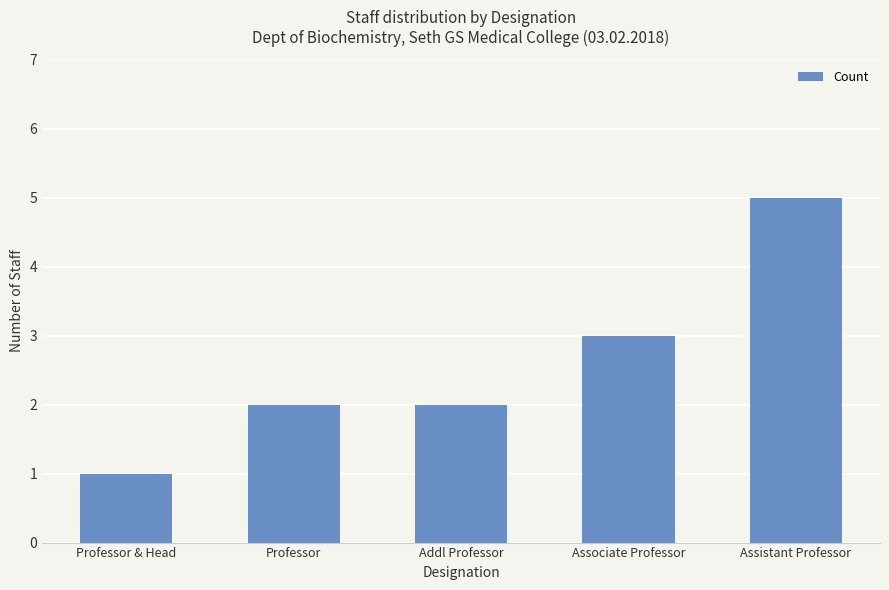

Reading left to right, list all the values displayed in this chart.

Professor & Head=1	Professor=2	Addl Professor=2	Associate Professor=3	Assistant Professor=5